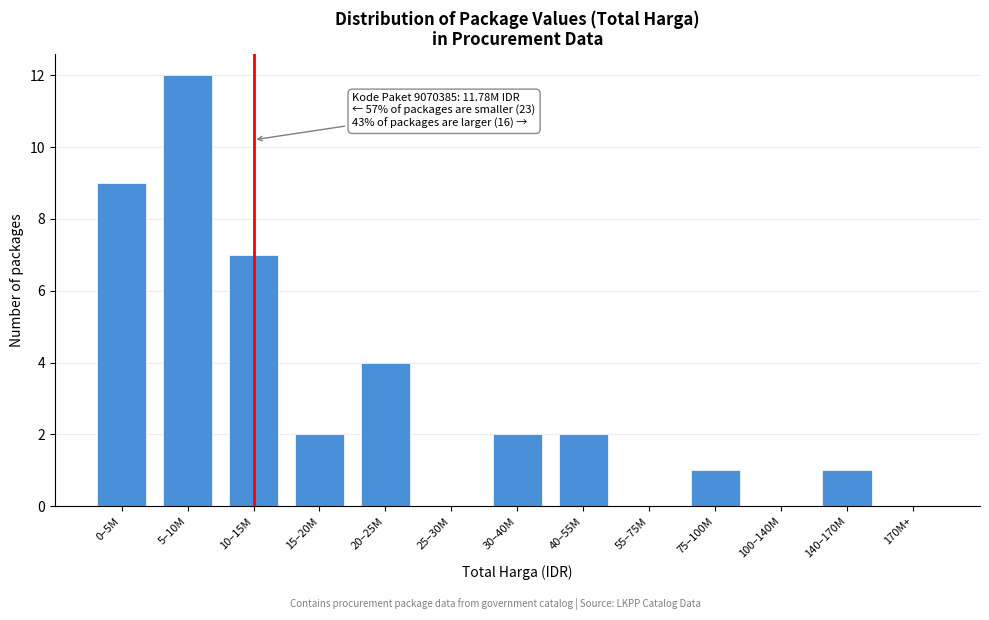

Reading left to right, extract all data points from this chart.

0–5M=9	5–10M=12	10–15M=7	15–20M=2	20–25M=4	25–30M=0	30–40M=2	40–55M=2	55–75M=0	75–100M=1	100–140M=0	140–170M=1	170M+=0